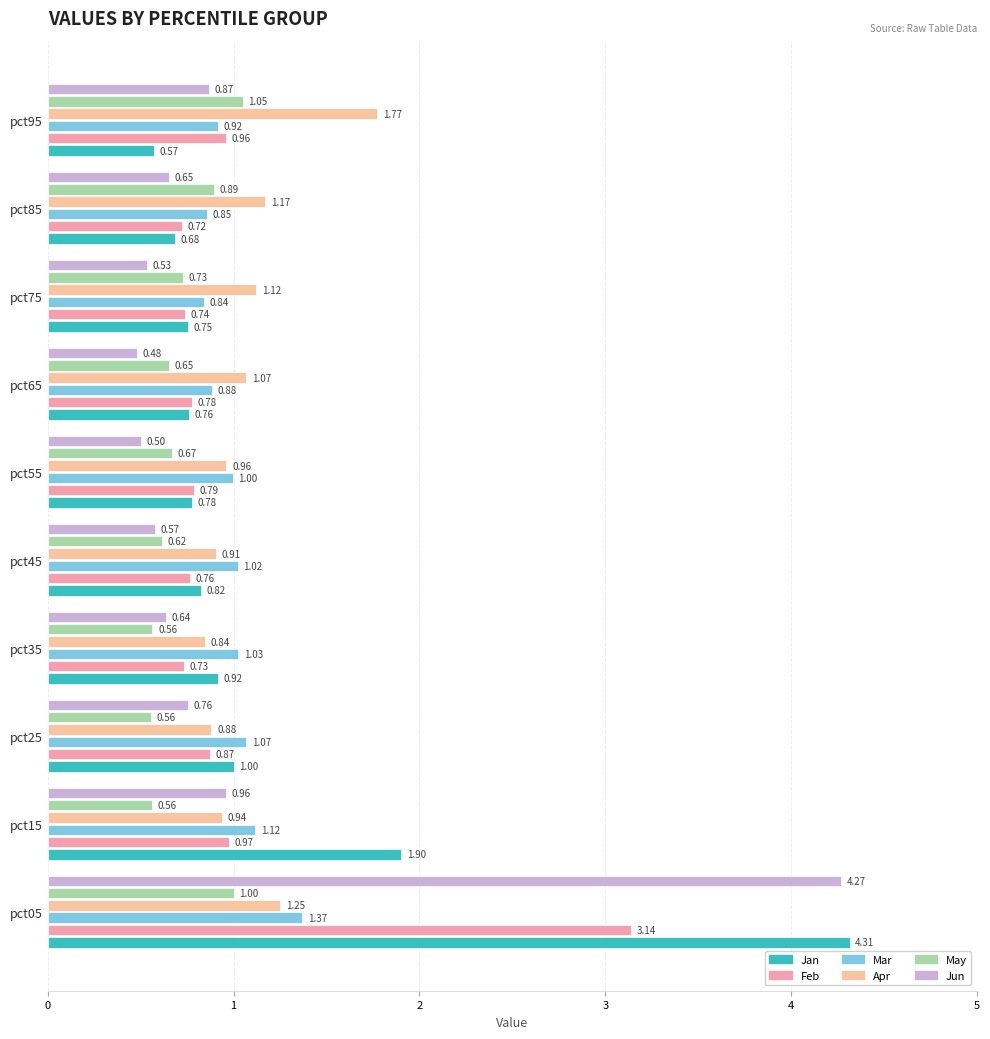

Rank the series at pct95 from lowest to highest value.

Jan, Jun, Mar, Feb, May, Apr